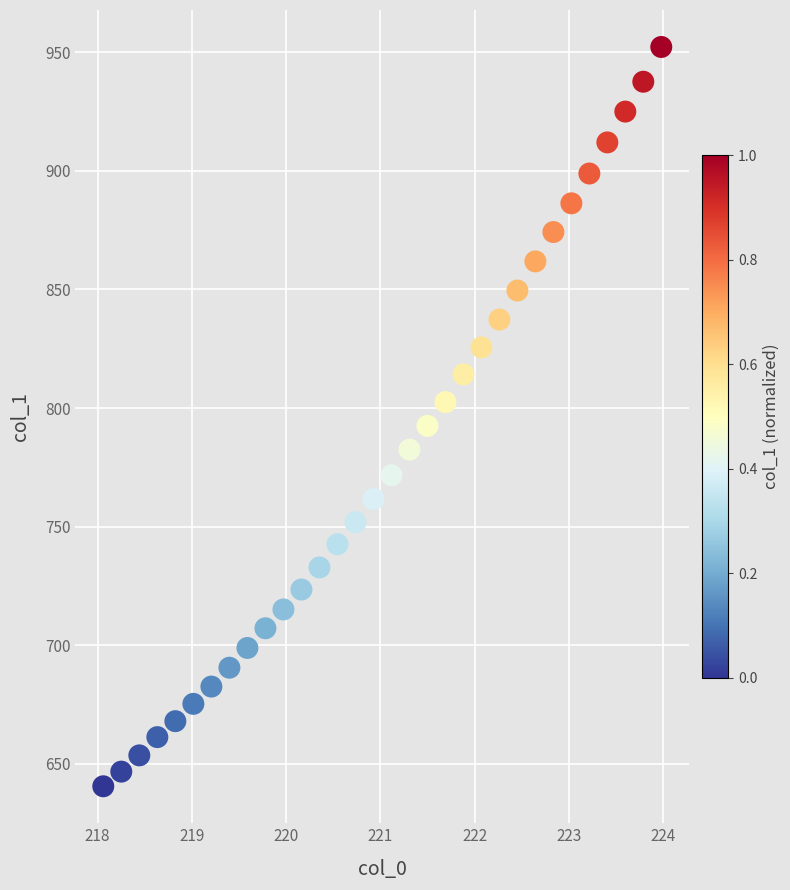

What is the range of X values (max minus min)?

5.9